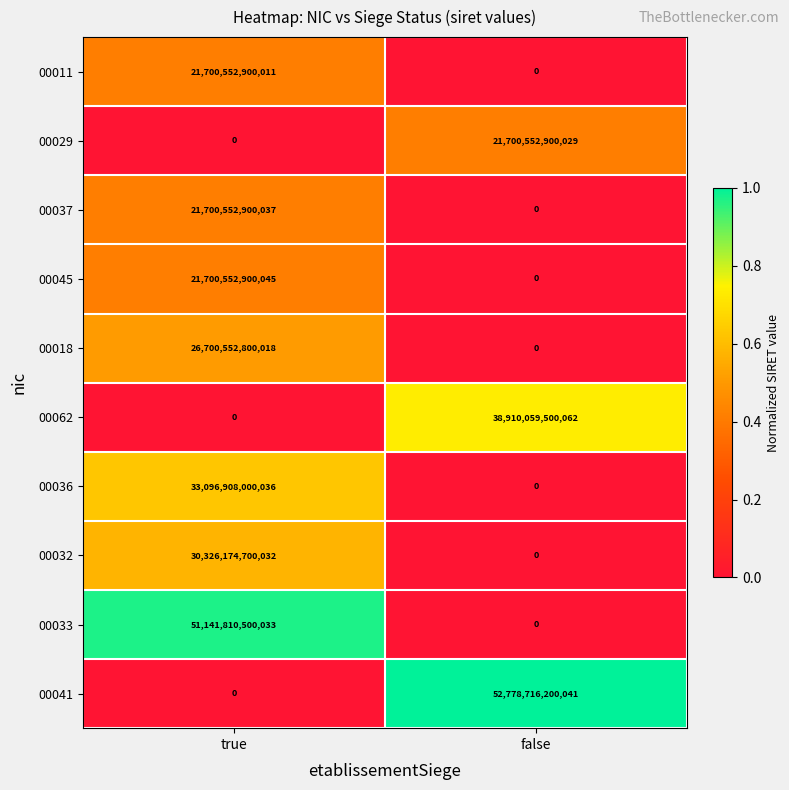

Which category has the highest value in the 00036 series?

true